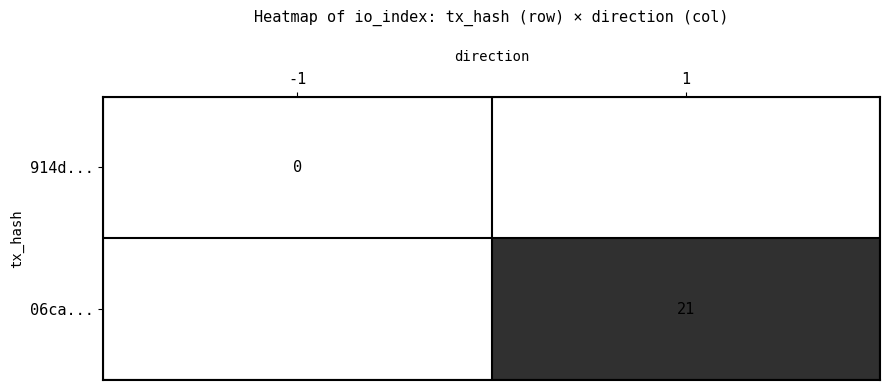

The 06ca... series shows 11 at 1. True or false?

False